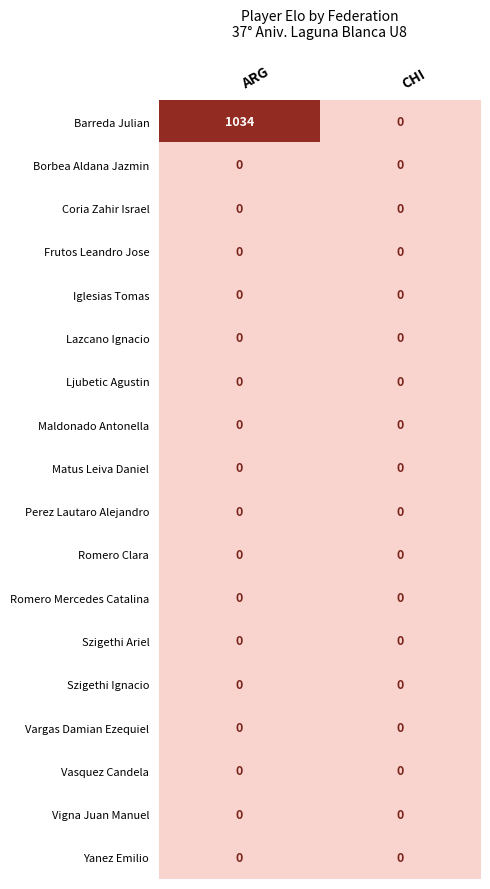

How many categories are shown in the chart?

2